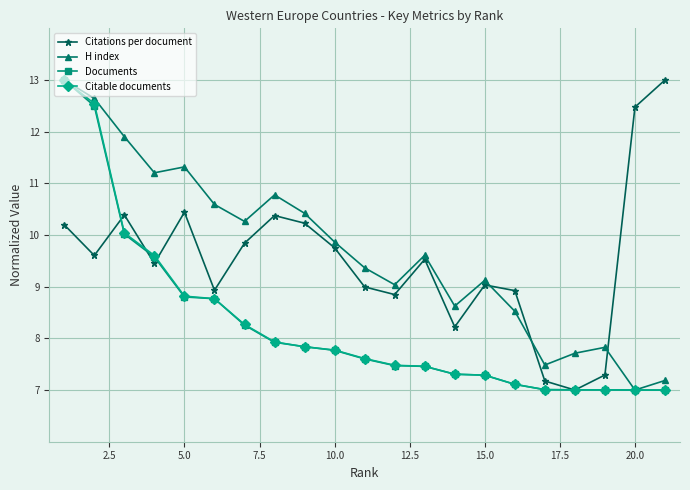

What is the greatest value displayed?

13.0